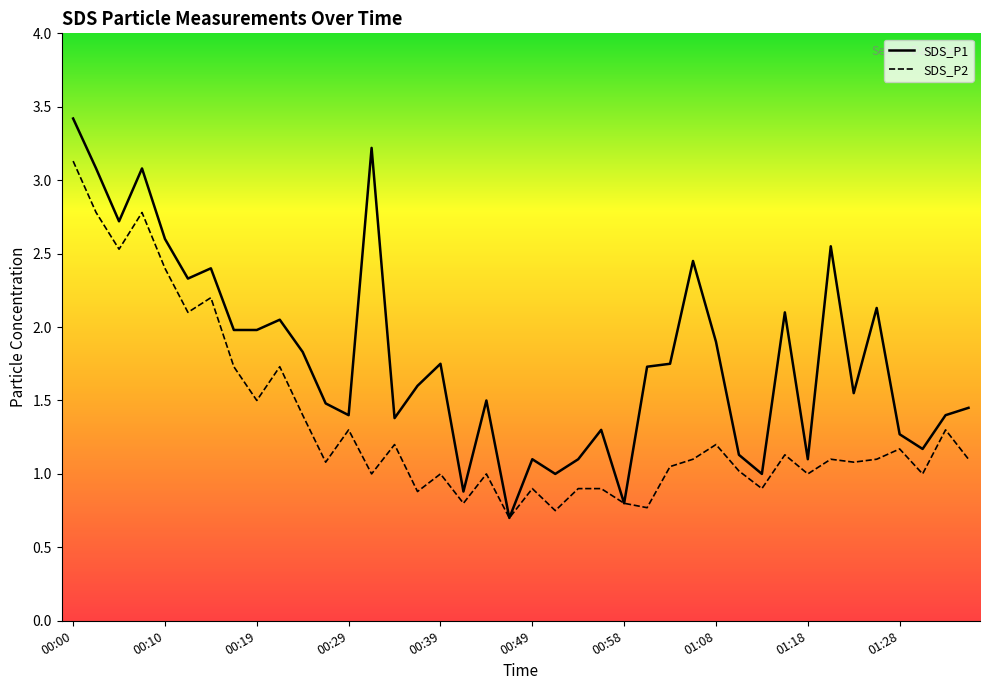

Does the chart have visible grid lines?

No